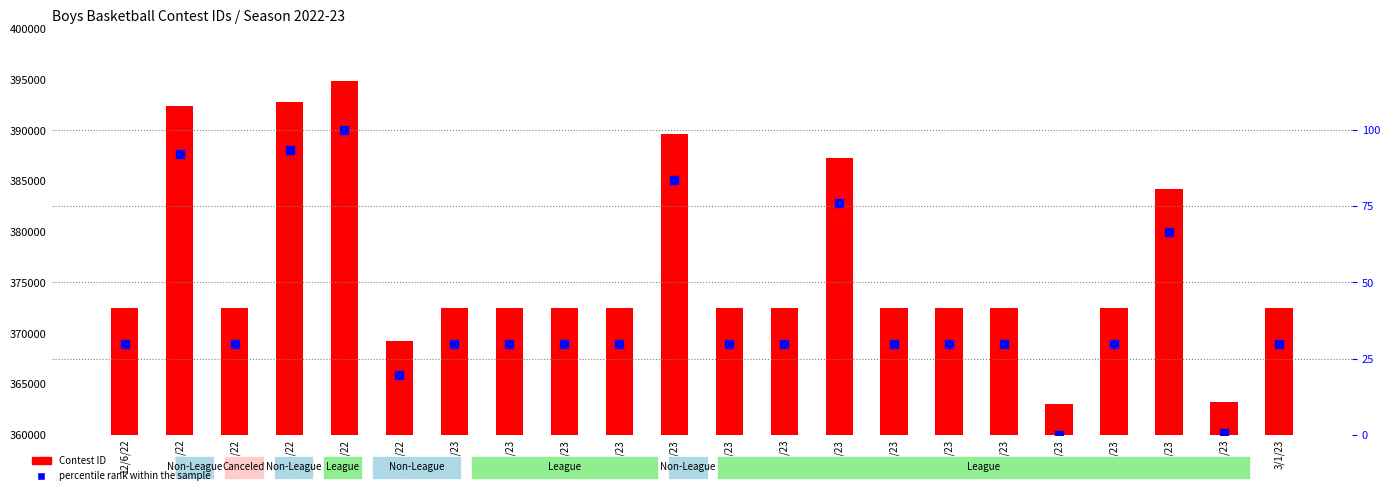

At how many categories does at least one series exceed 91613?

22